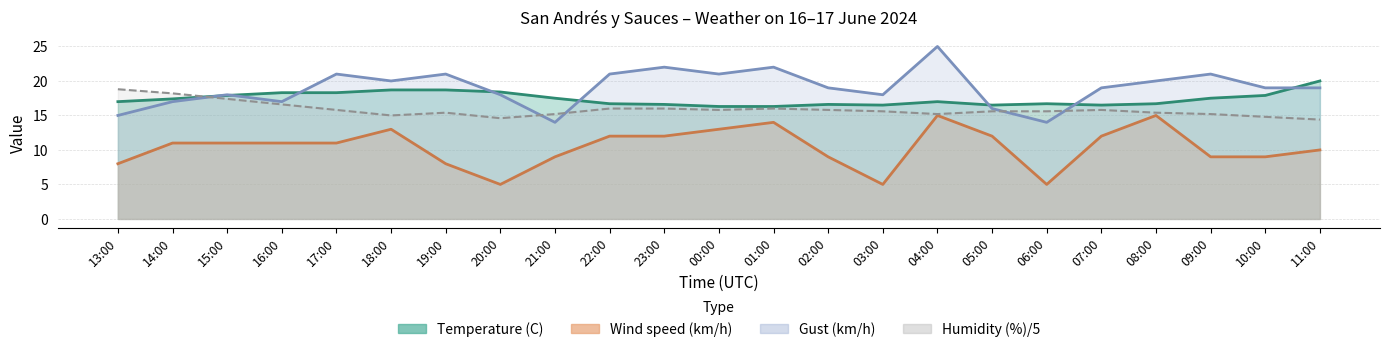

Which series has the widest spread of values?

Gust (km/h)